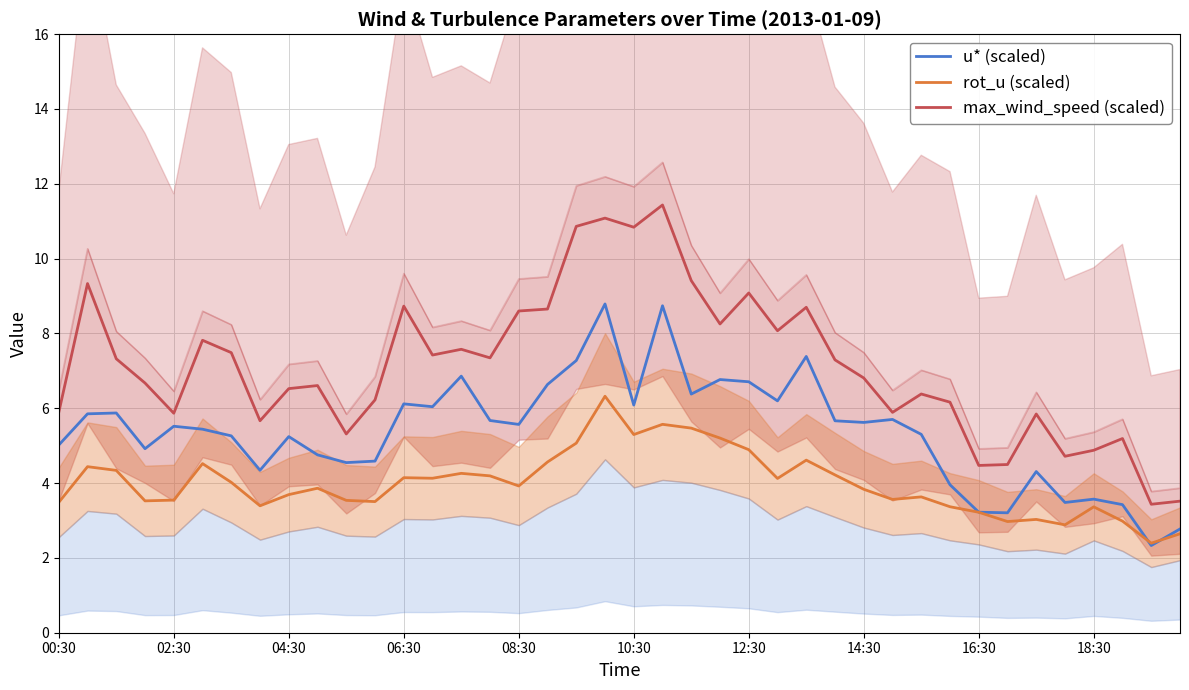

What is the maximum value shown in the chart?

11.4